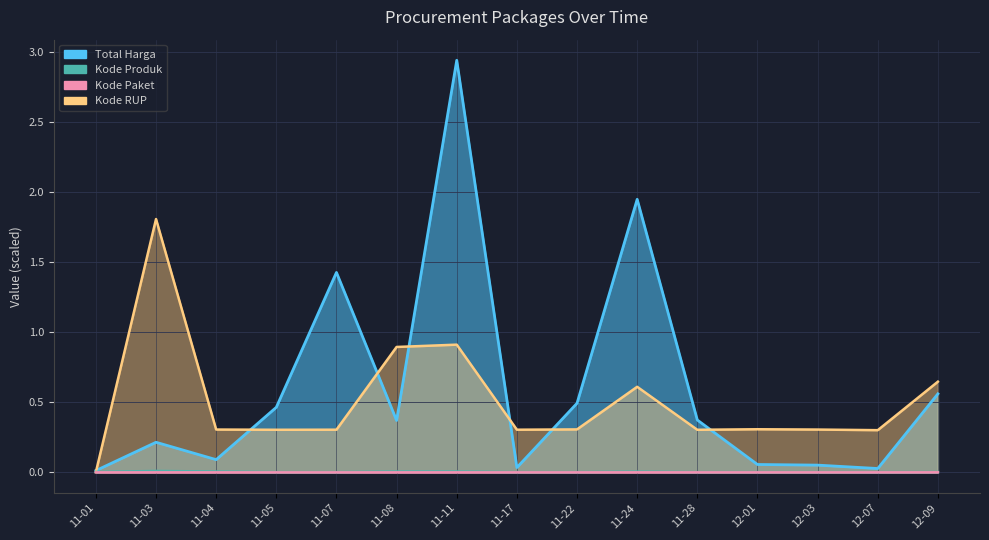

Is it true that Kode Produk equals 0.0 at 12-07?

False